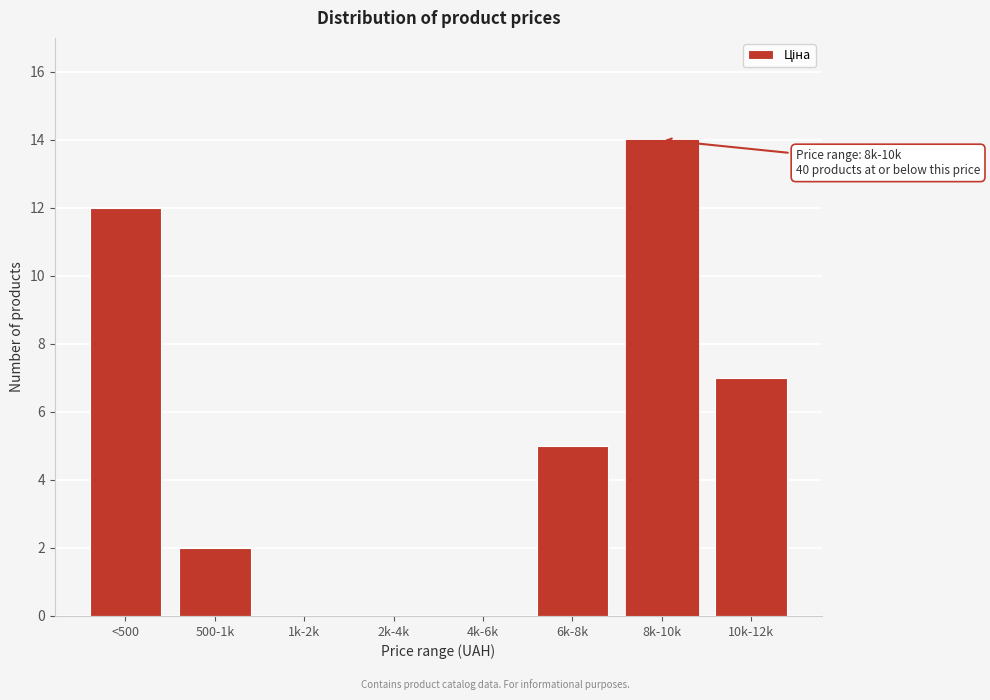

Reading left to right, extract all data points from this chart.

<500=12	500-1k=2	1k-2k=0	2k-4k=0	4k-6k=0	6k-8k=5	8k-10k=14	10k-12k=7